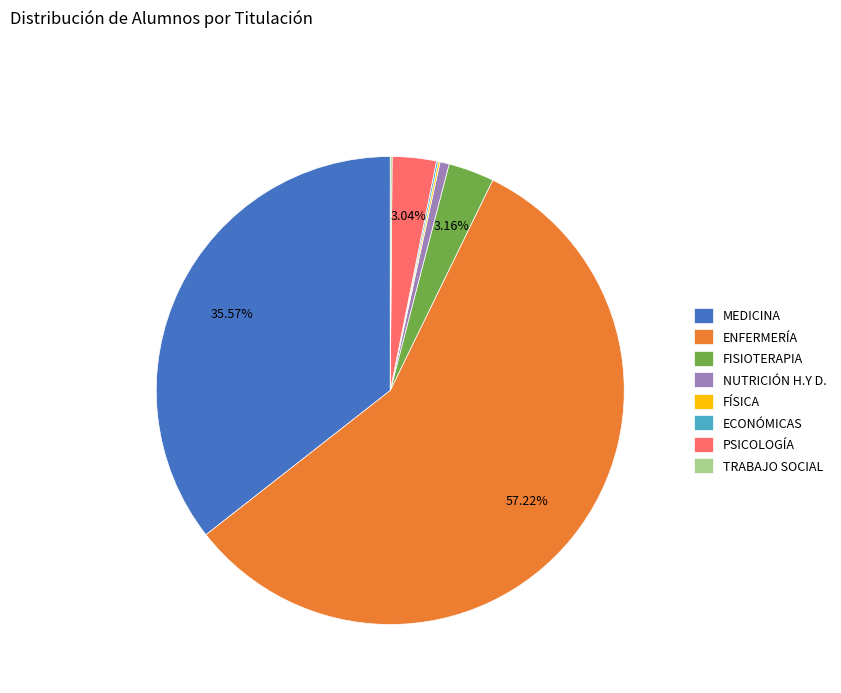

Do ENFERMERÍA and NUTRICIÓN H.Y D. together represent more than half of the pie?

Yes